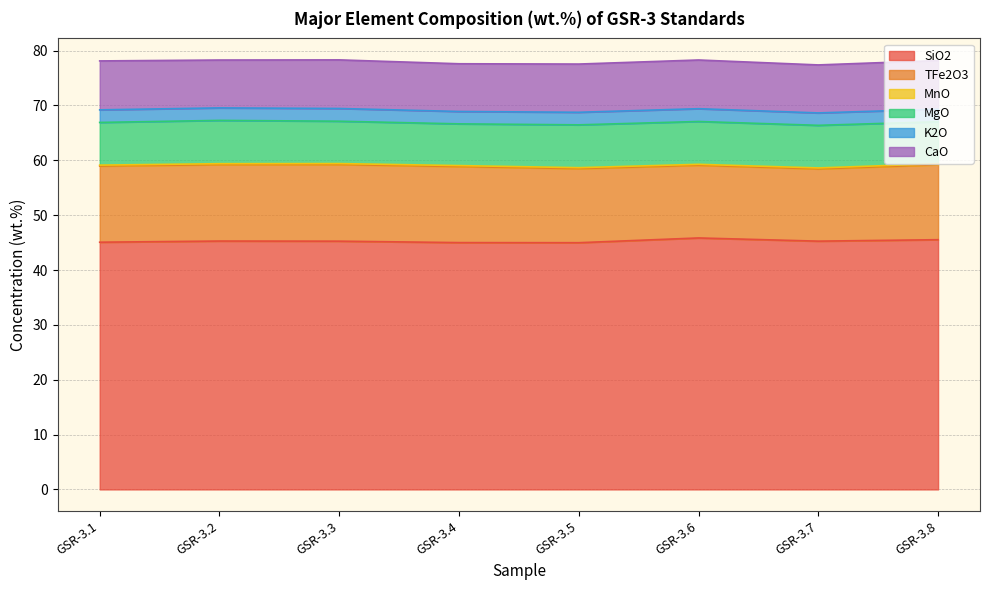

How many lines are shown in the chart?

6